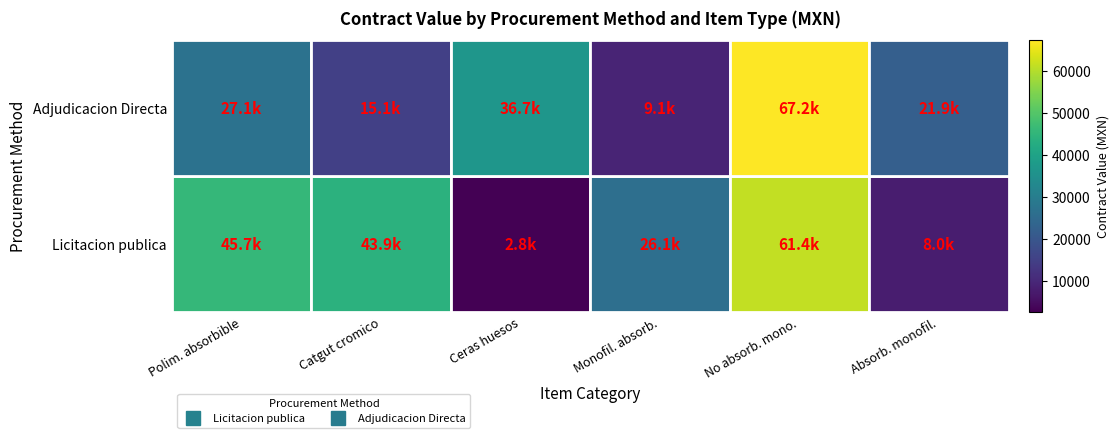

Reading left to right, list all the values displayed in this chart.

Adjudicacion Directa: Polim. absorbible=45740.6	Catgut cromico=43911.5	Ceras huesos=2751.4	Monofil. absorb.=26061.1	No absorb. mono.=61363.5	Absorb. monofil.=8014.4
Licitacion publica: Polim. absorbible=27067.2	Catgut cromico=15080.0	Ceras huesos=36662.5	Monofil. absorb.=9122.5	No absorb. mono.=67228.7	Absorb. monofil.=21933.0